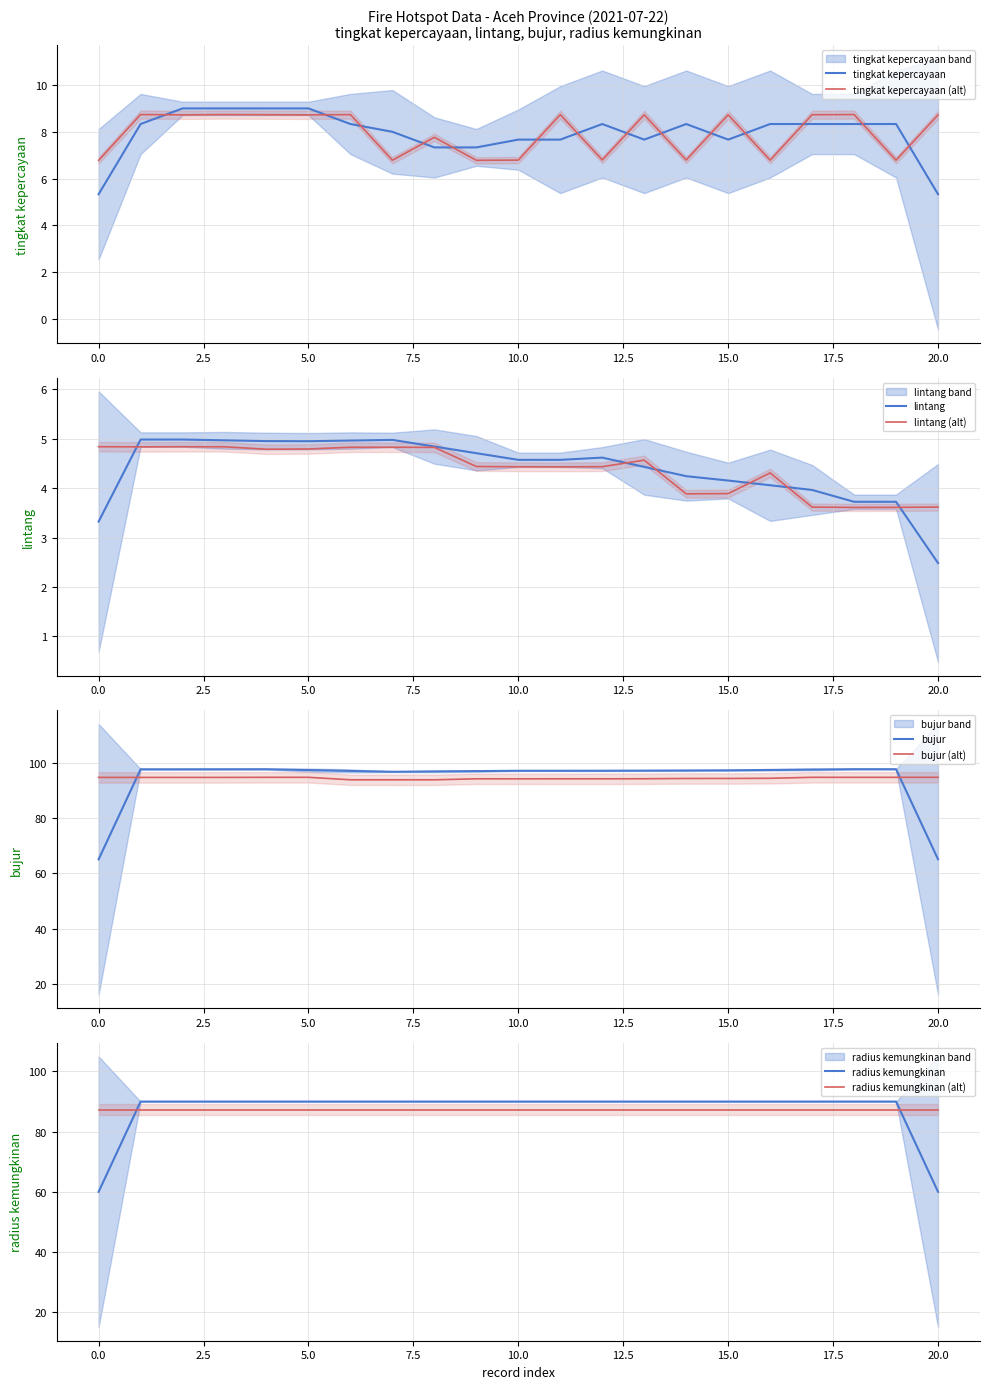

How many data points in lintang are above 4?

15